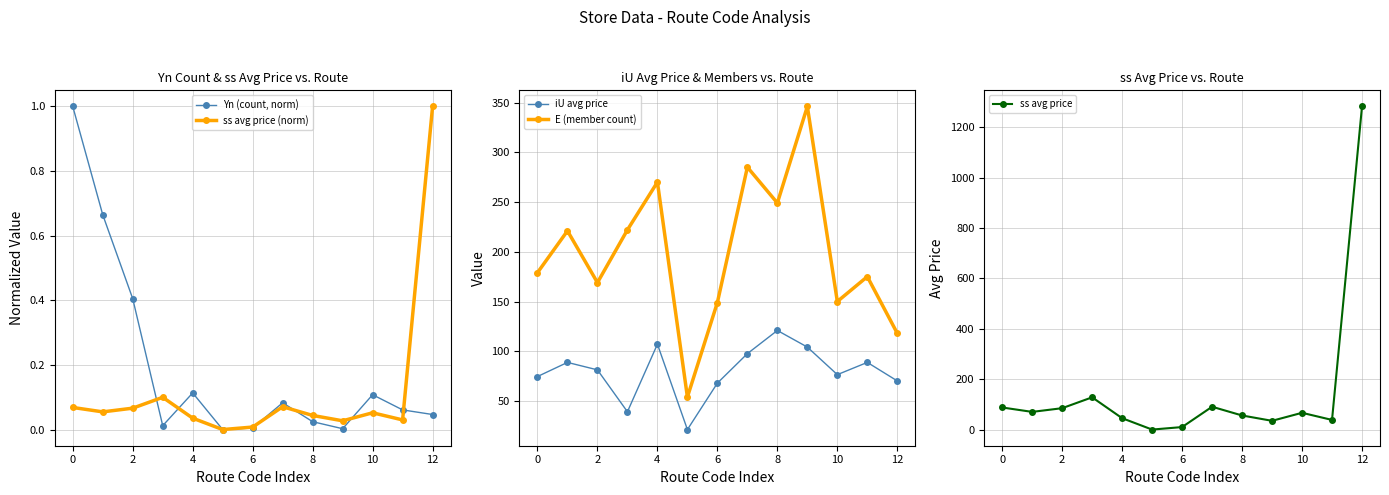

What is the highest value of the ss avg price series?

1281.8